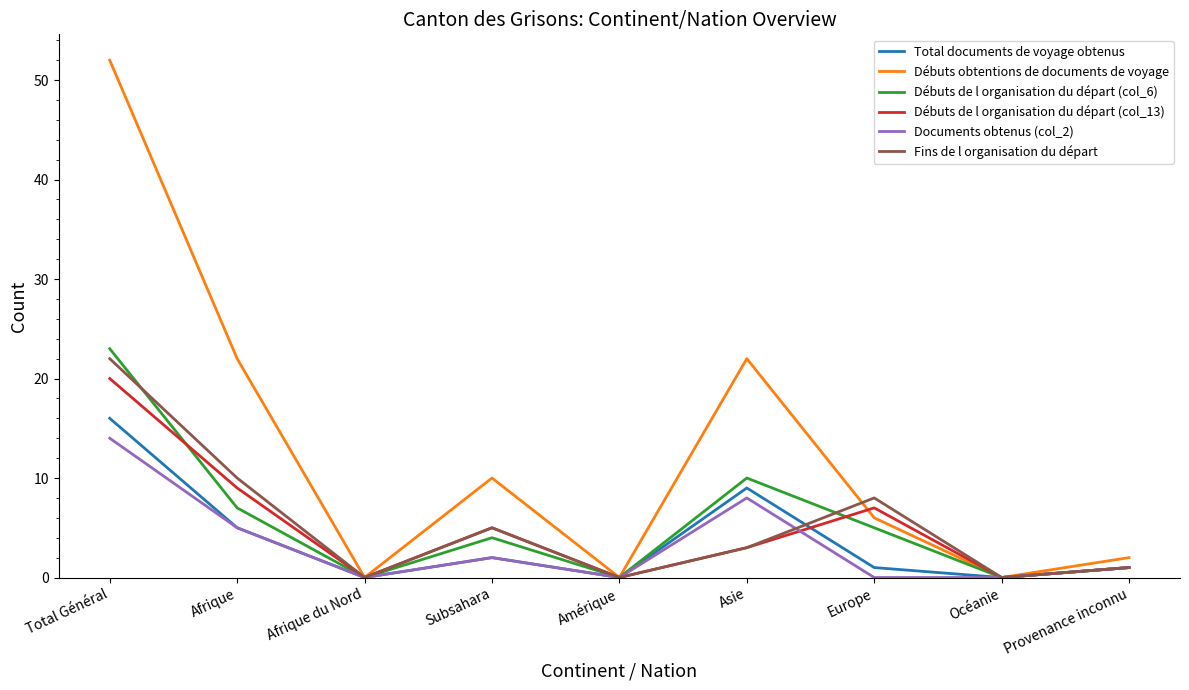

What is the difference between the Débuts obtentions de documents de voyage values at Amérique and Provenance inconnu?

2